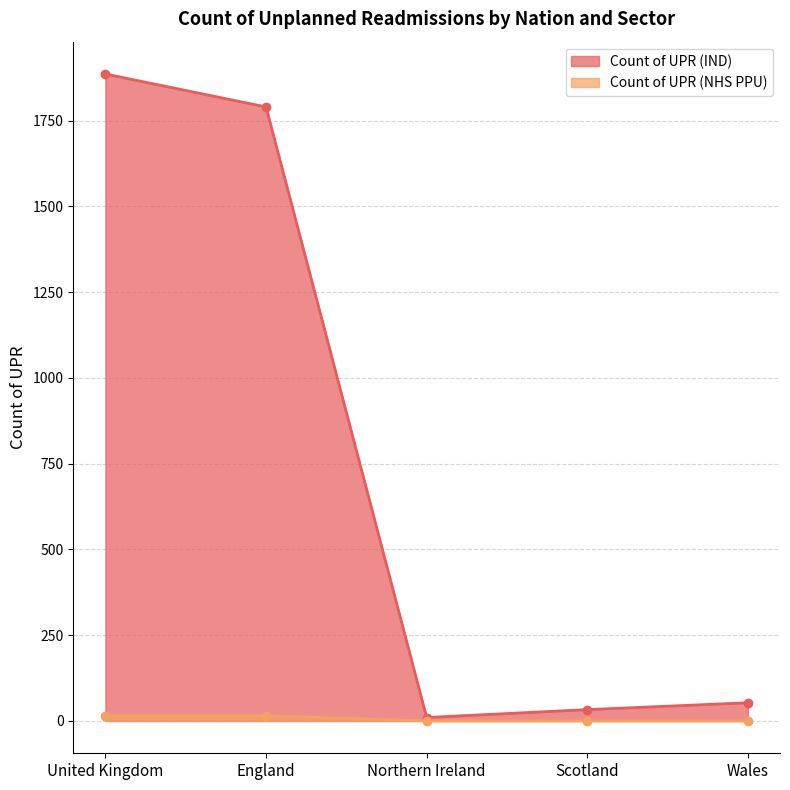

What is the average value of the Count of UPR (NHS PPU) series?

6